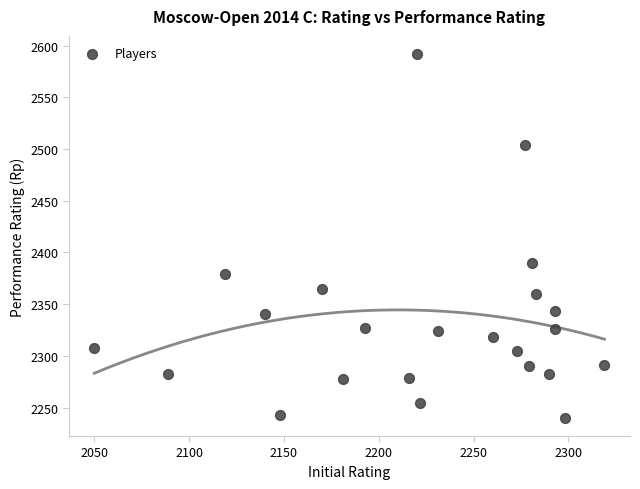

What is the range of X values (max minus min)?

269